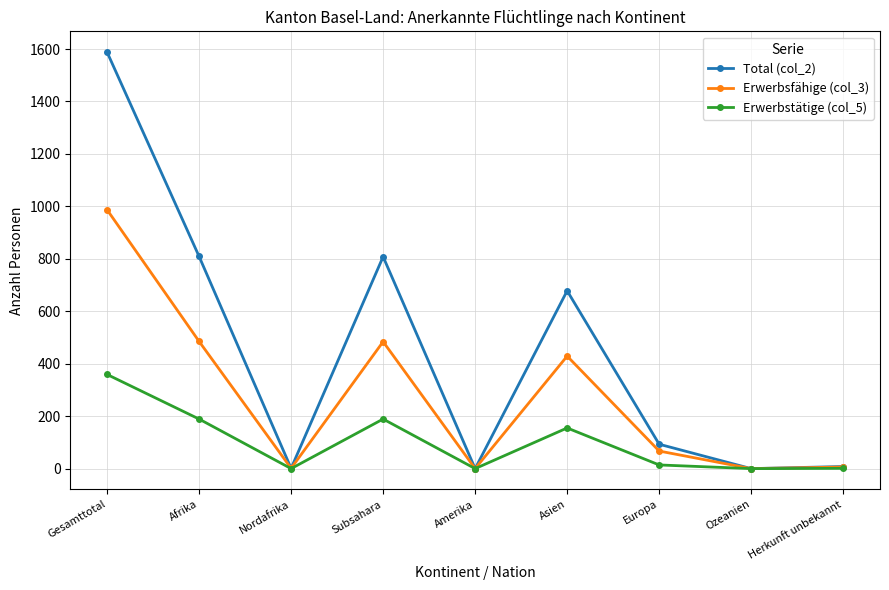

Between Subsahara and Herkunft unbekannt, which series saw the biggest shift?

Total (col_2)